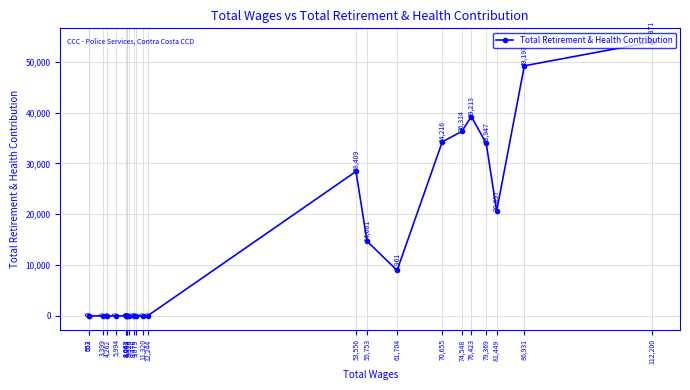

Reading right to left, transcribe all the data shown in this chart.

112,200=53871	86,931=49197	81,449=20657	79,369=33947	76,423=39213	74,548=36314	70,655=34216	61,704=8961	55,753=14681	53,556=28409	12,244=0	11,320=0	9,875=0	9,478=0	8,524=0	8,268=0	8,092=0	8,042=0	5,994=0	4,262=0	3,399=0	653=0	552=0